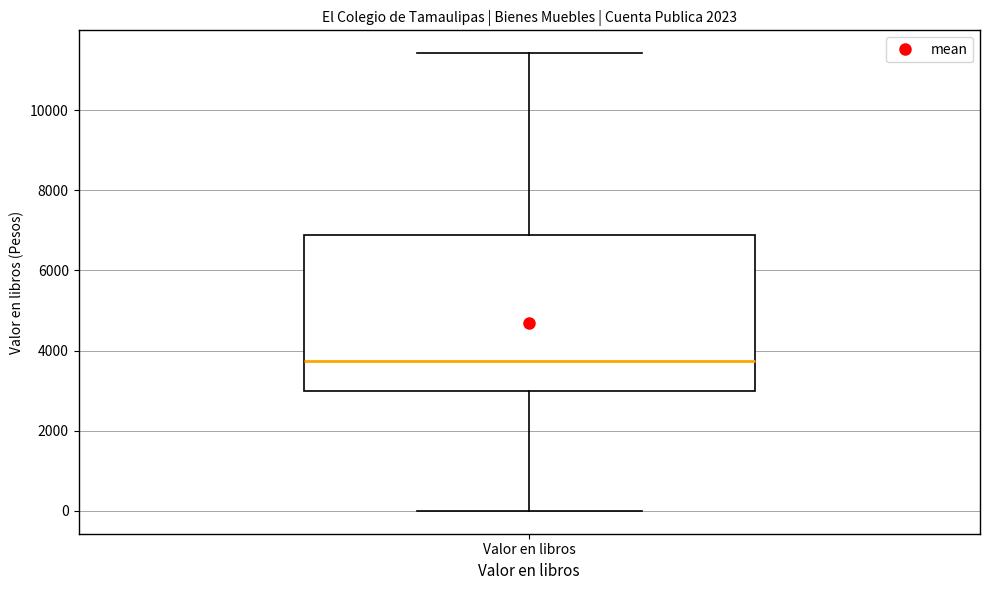

Read this box plot against the y-axis: the position of the median line, the range covered by the box, and the ends of both whiskers. The values are not printed on the chart, so give them approximately, as read against the axis.

median 3800, box 3000 to 6800, whiskers 0 to 11400